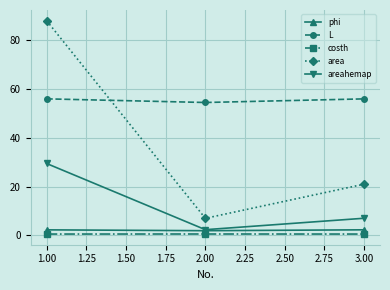

What is the label of the 3rd point from the left?

3.00